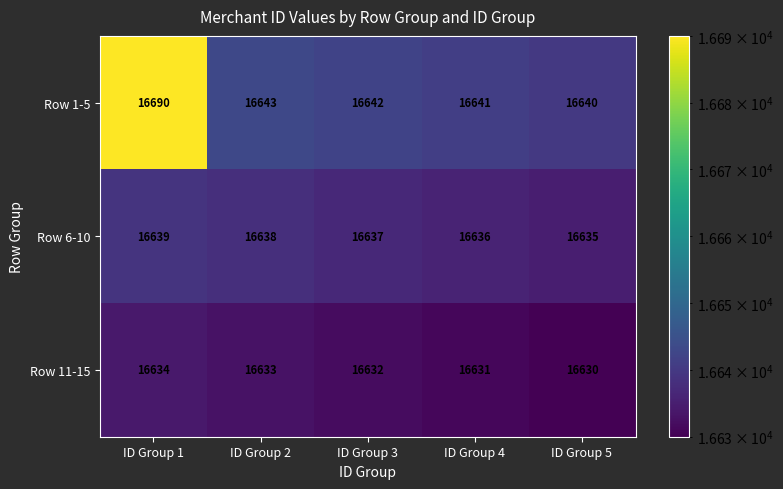

The value of Row 1-5 at ID Group 5 is 16640. True or false?

True